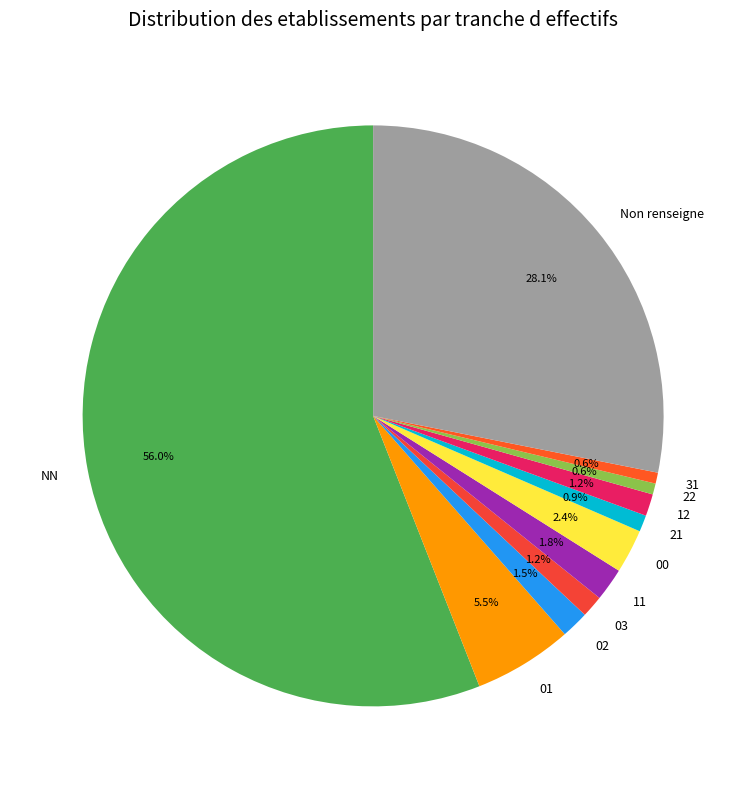

Which category has the biggest portion of the pie?

NN